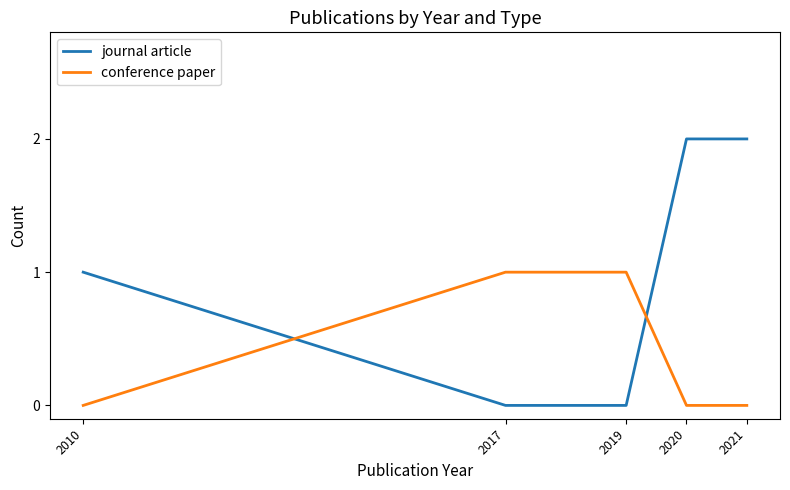

True or false: conference paper has more than 2 points higher than both neighbors.

False